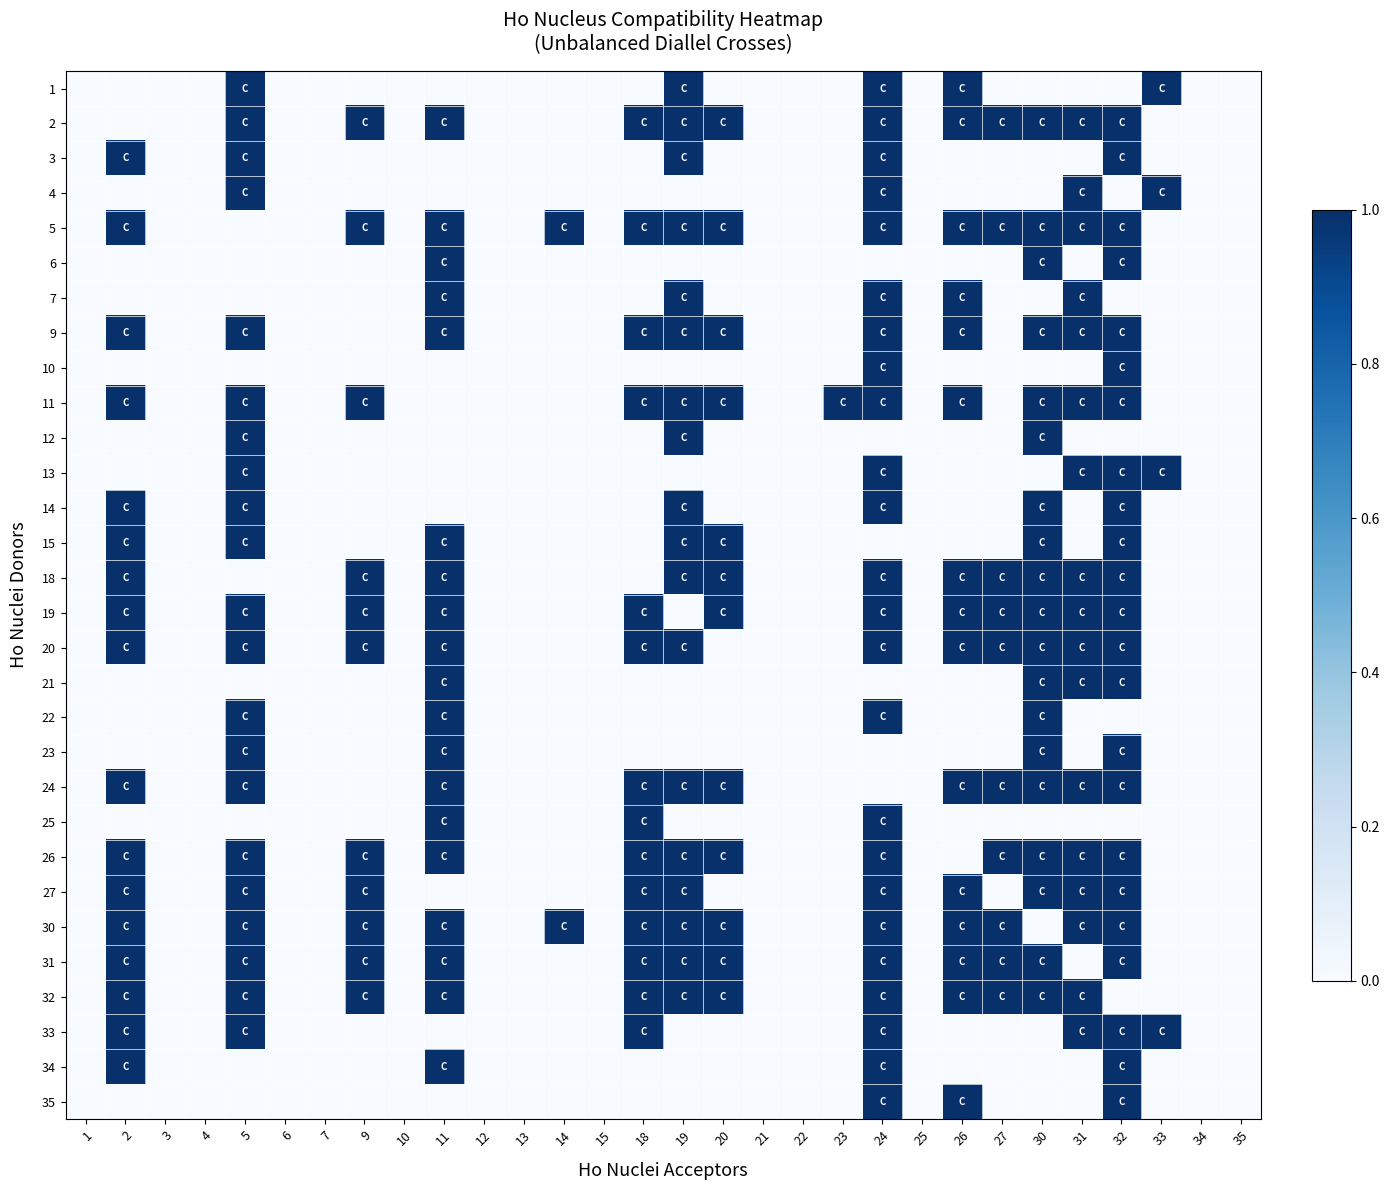

Which category has the lowest value across all series?

1